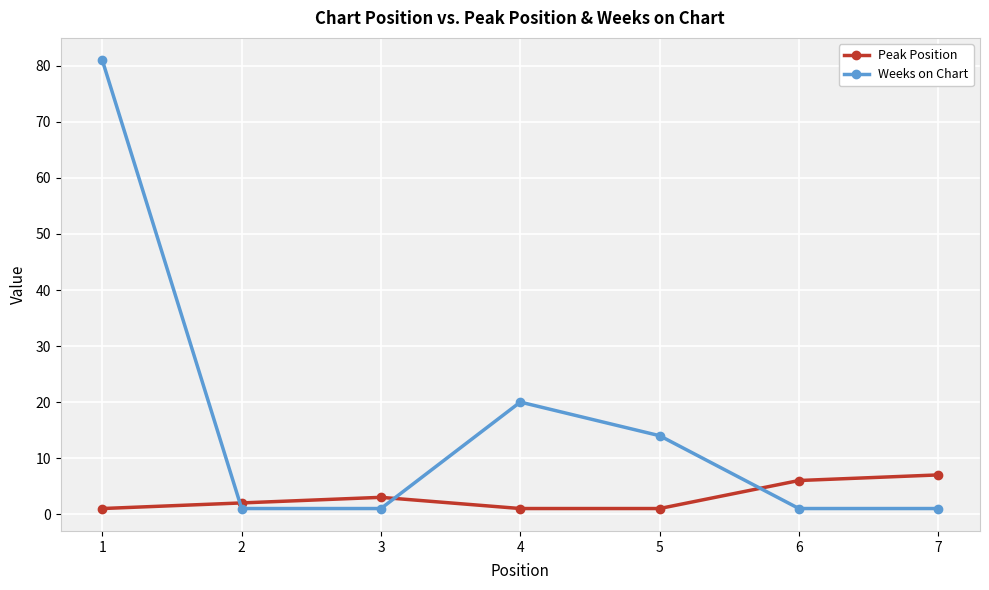

What are all the series names shown in the legend?

Peak Position, Weeks on Chart